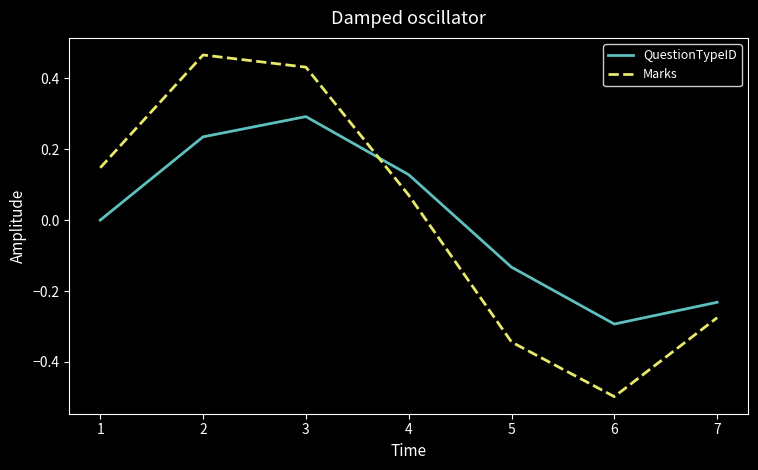

List the labels in order of Marks value, smallest first.

6, 5, 7, 4, 1, 3, 2